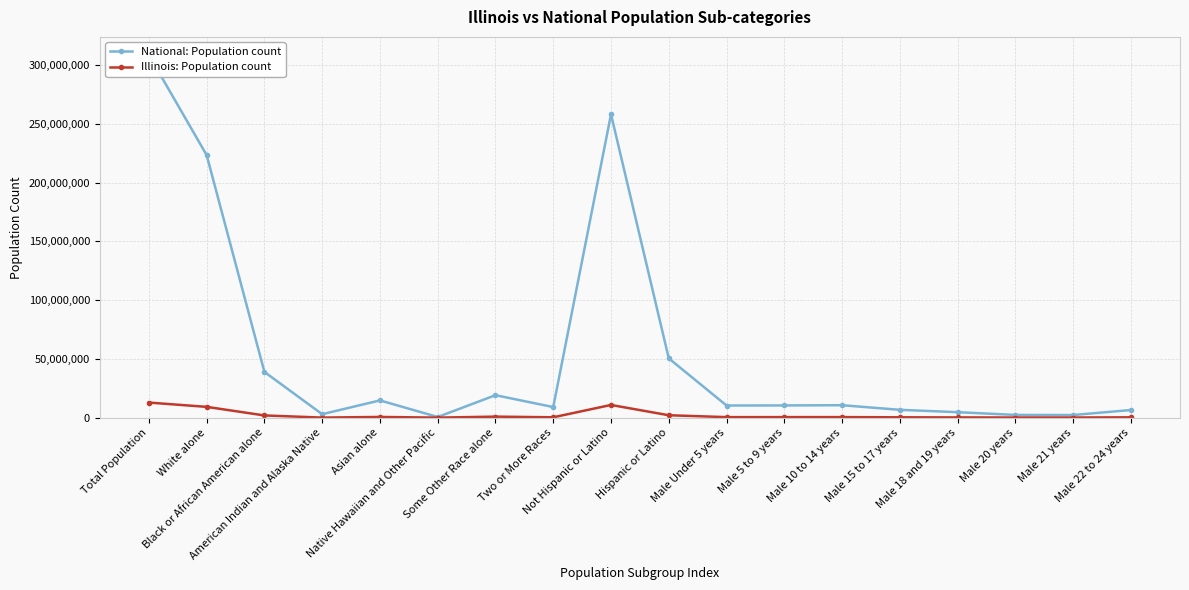

What is the highest value of the Illinois: Population count series?

12830632